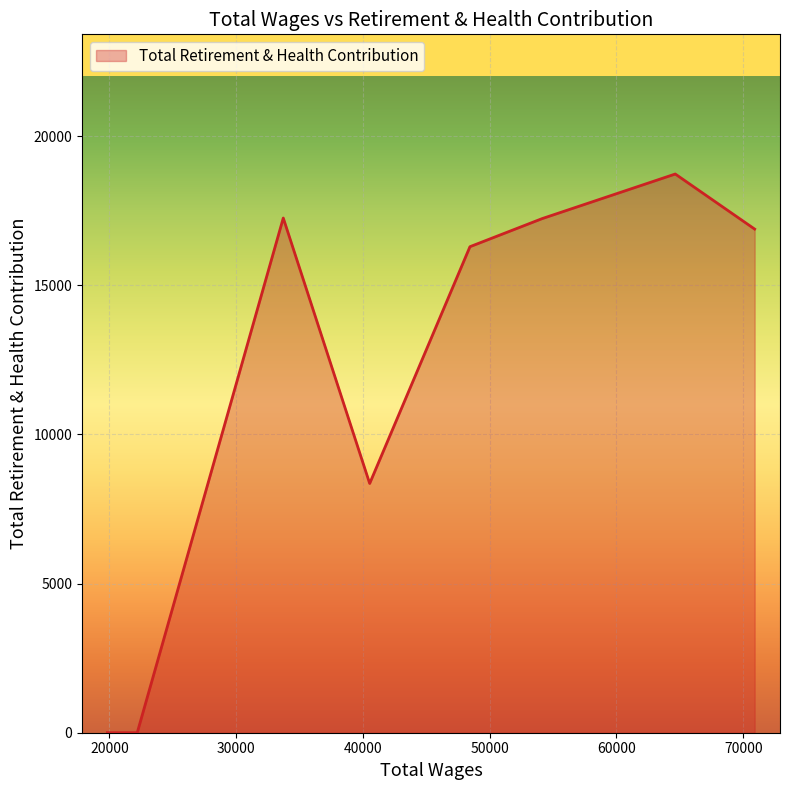

What is the difference between the maximum and minimum values?

18732